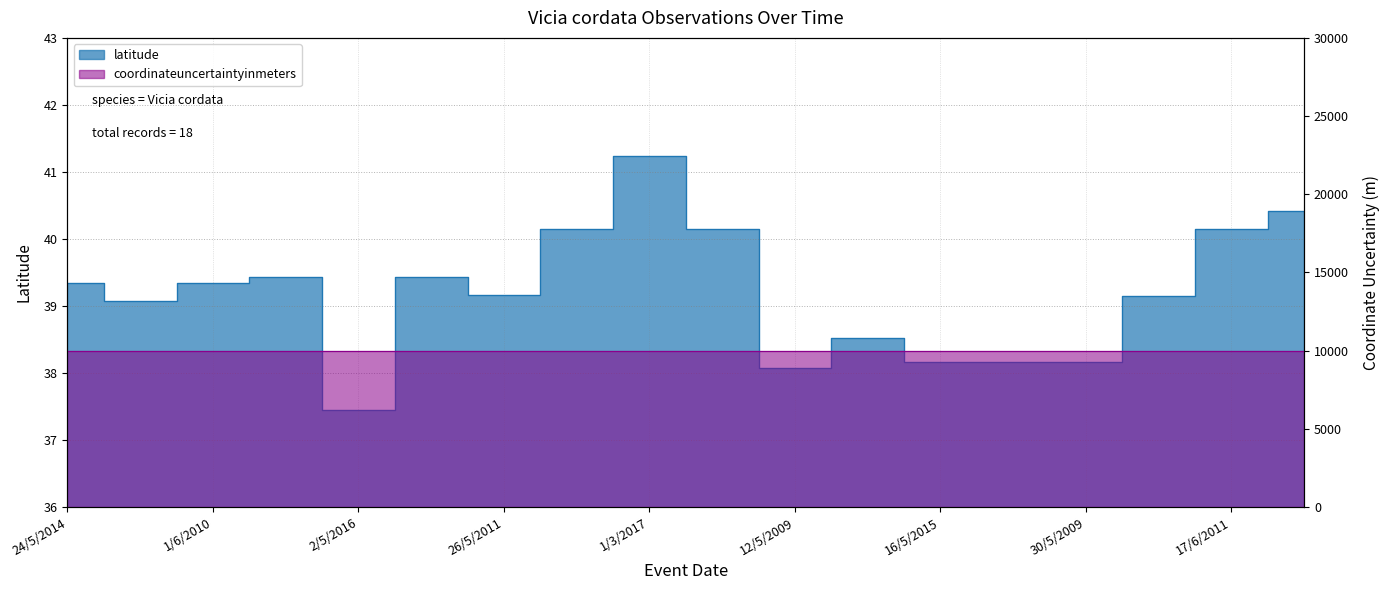

Where is the first local maximum?

14/6/2010